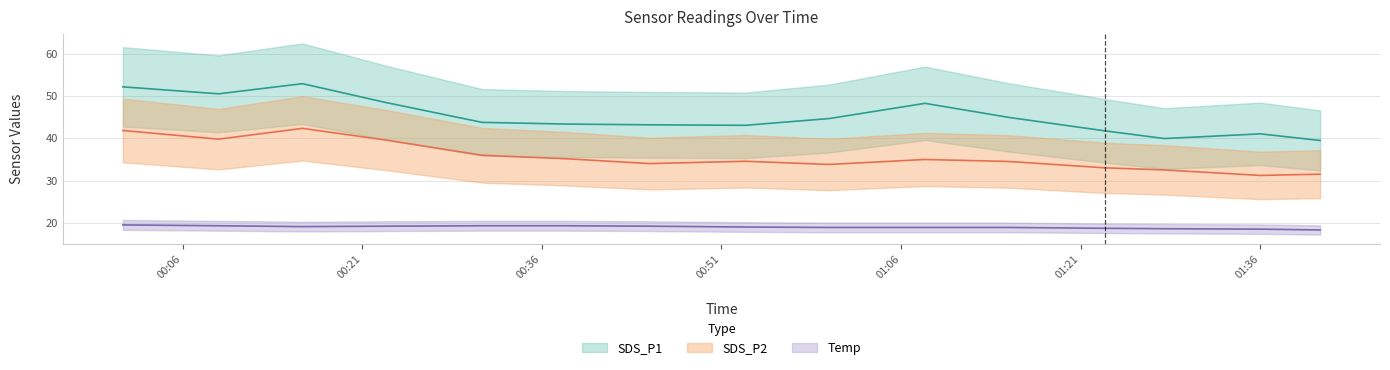

Is it true that SDS_P1 equals 43.8 at 2022/08/18 00:31?

True